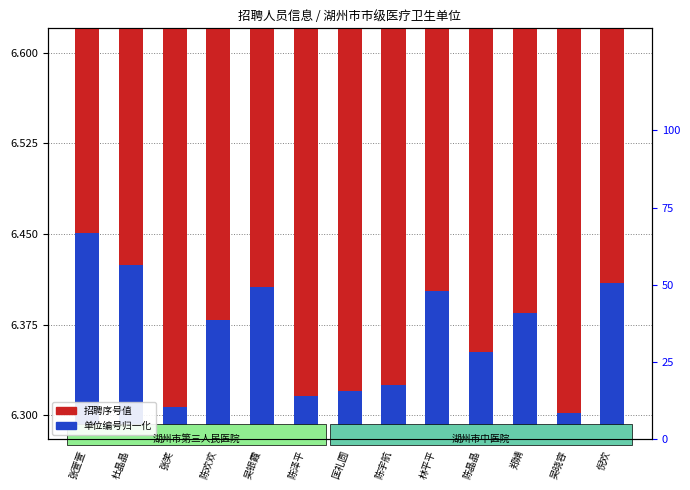

Is it true that 单位编号归一化 equals 0.1 at 陈欢欢?

False